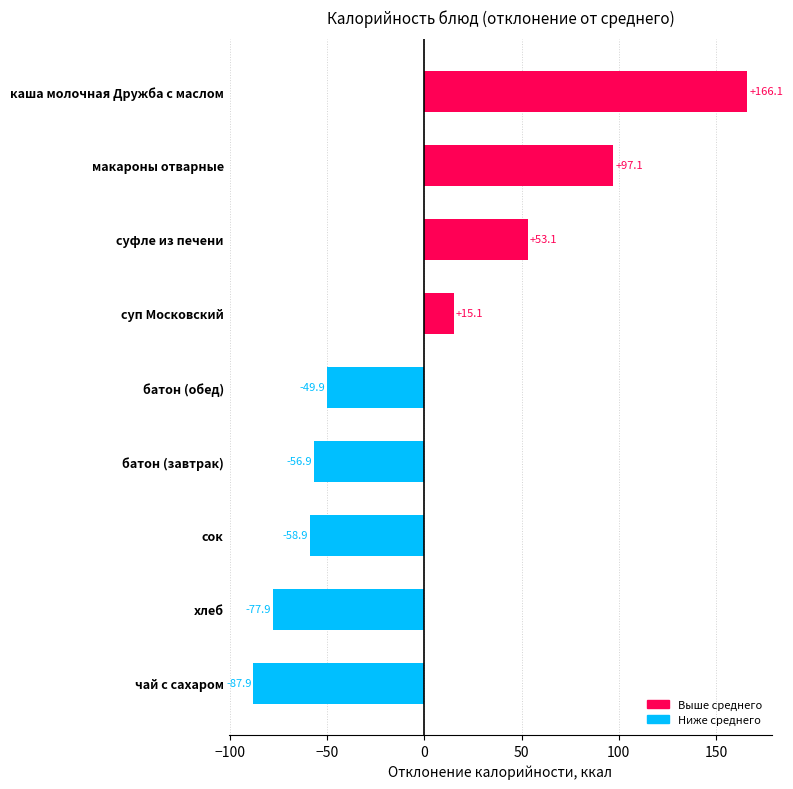

How many data points are less than -49?

5